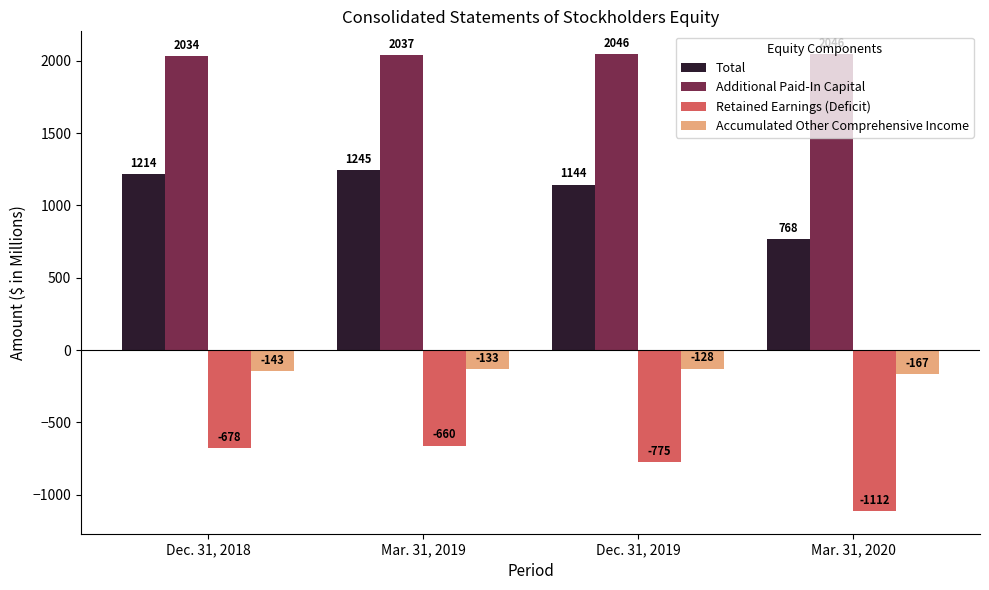

What is the approximate value of Additional Paid-In Capital at Mar. 31, 2019, to the nearest 5?

2035